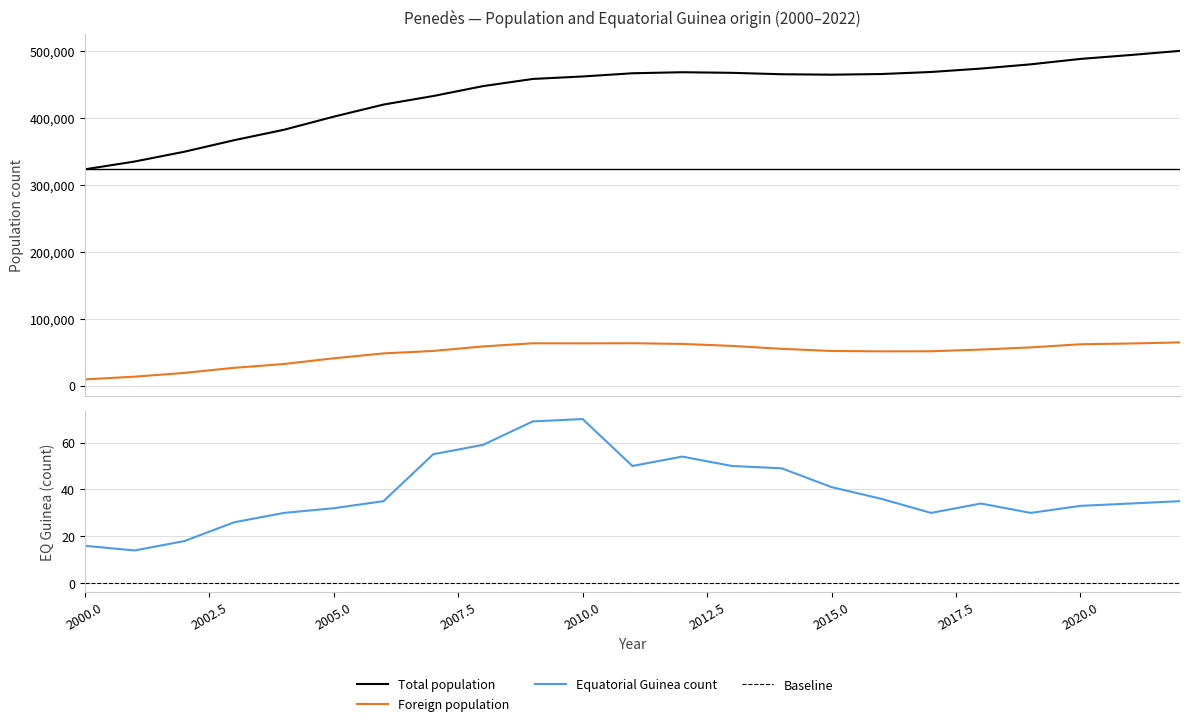

What is the smallest value displayed?

14